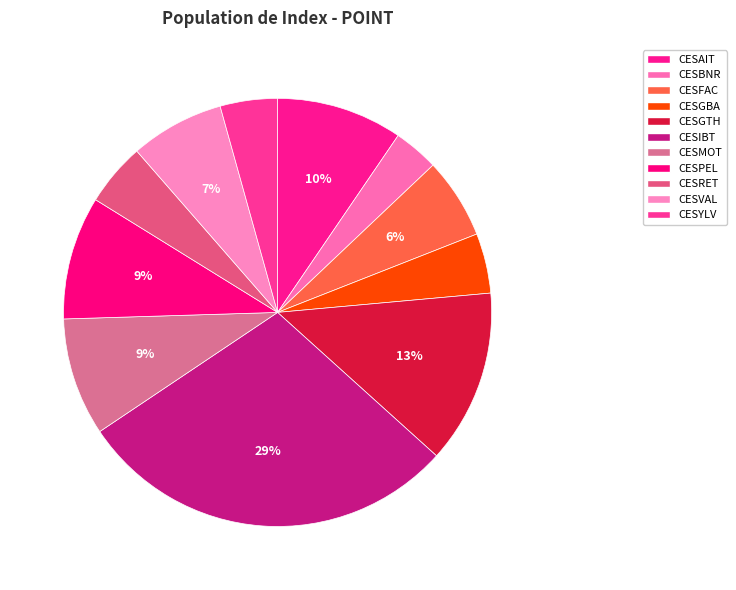

To the nearest percent, what is the difference between the largest and smallest slice percentages?

26%